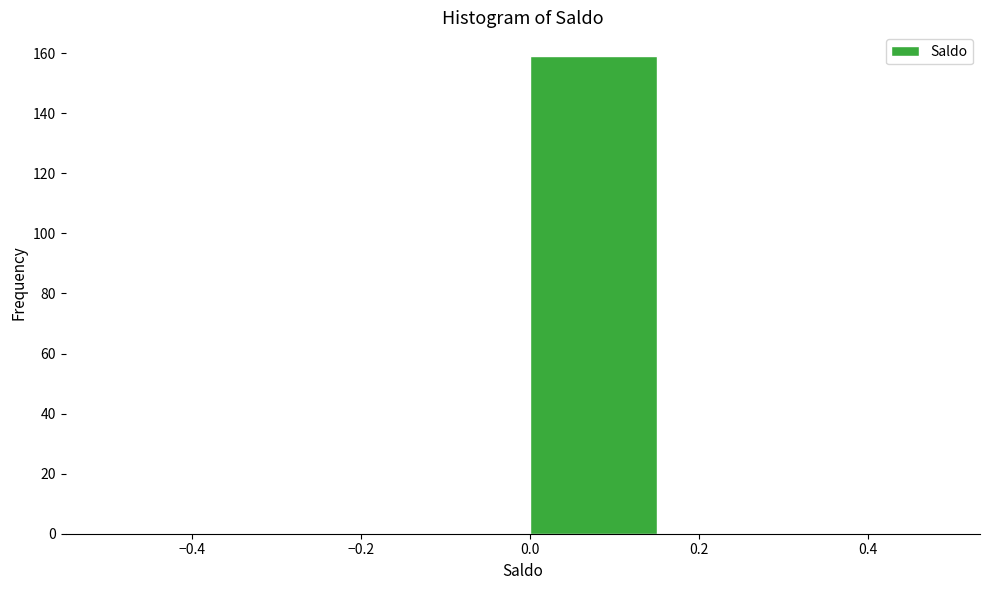

Reading left to right, transcribe this chart: for each bar, give the range it covers on the x-axis and its height. Neither the bar edges nor the heights are printed on the chart, so give them approximately, as read against the axes.

-0.50 to -0.34: 0
-0.34 to -0.16: 0
-0.16 to 0.00: 0
0.00 to 0.16: 160
0.16 to 0.34: 0
0.34 to 0.50: 0